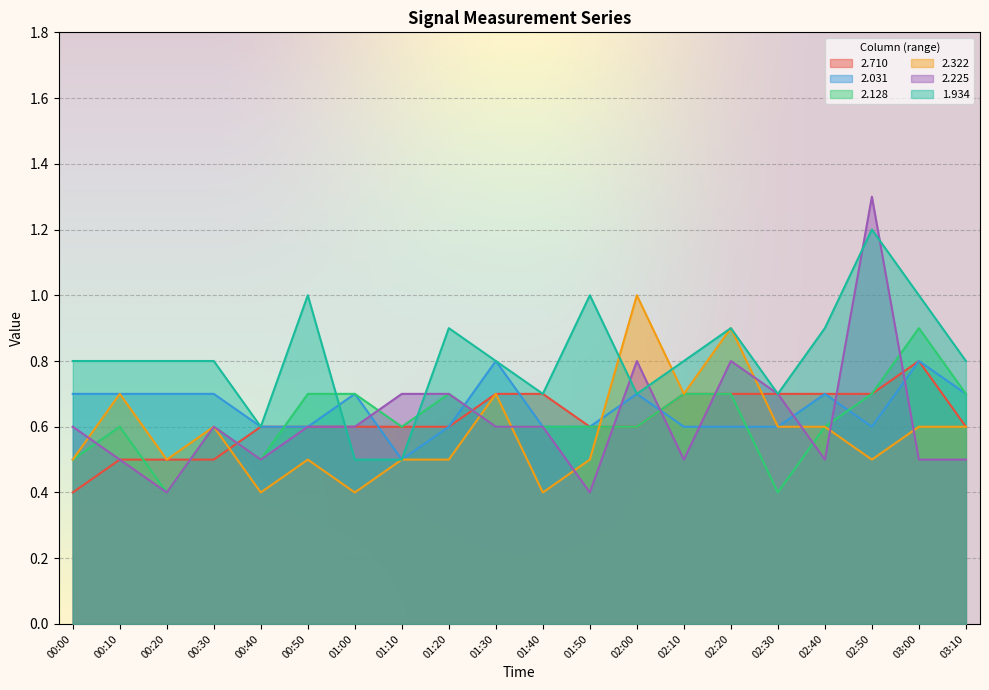

What position from the right is 00:10?

19